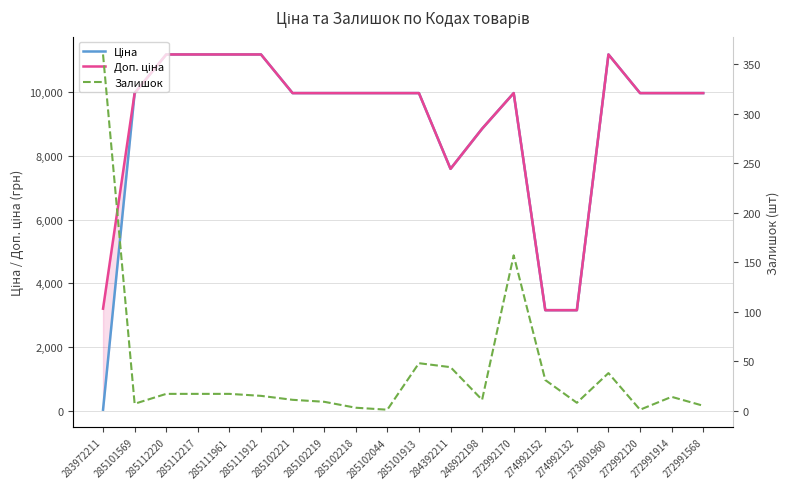

Reading left to right, list all the values displayed in this chart.

Ціна: 32.0	9975.0	11188.2	11188.2	11188.2	11188.2	9975.0	9975.0	9975.0	9975.0	9975.0	7596.5	8856.7	9975.0	3157.9	3157.9	11188.2	9975.0	9975.0	9975.0
Доп. ціна: 3205.0	9975.0	11188.2	11188.2	11188.2	11188.2	9975.0	9975.0	9975.0	9975.0	9975.0	7596.5	8856.7	9975.0	3158.0	3158.0	11188.2	9975.0	9975.0	9975.0
Залишок: 360.0	7.0	17.0	17.0	17.0	15.0	11.0	9.0	3.0	1.0	48.0	44.0	11.0	157.0	31.0	8.0	38.0	1.0	14.0	5.0